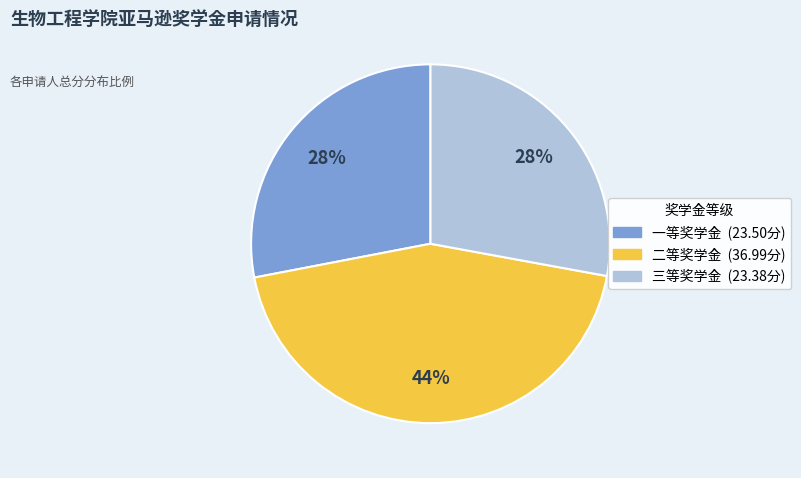

To the nearest percent, what is the average slice percentage?

33%